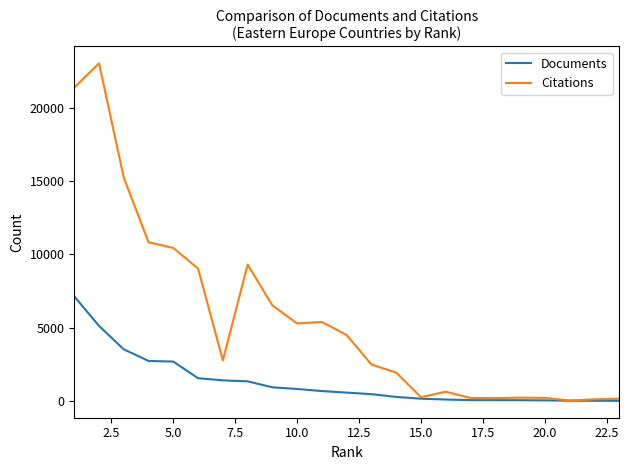

Which series has the largest range (max minus min)?

Citations